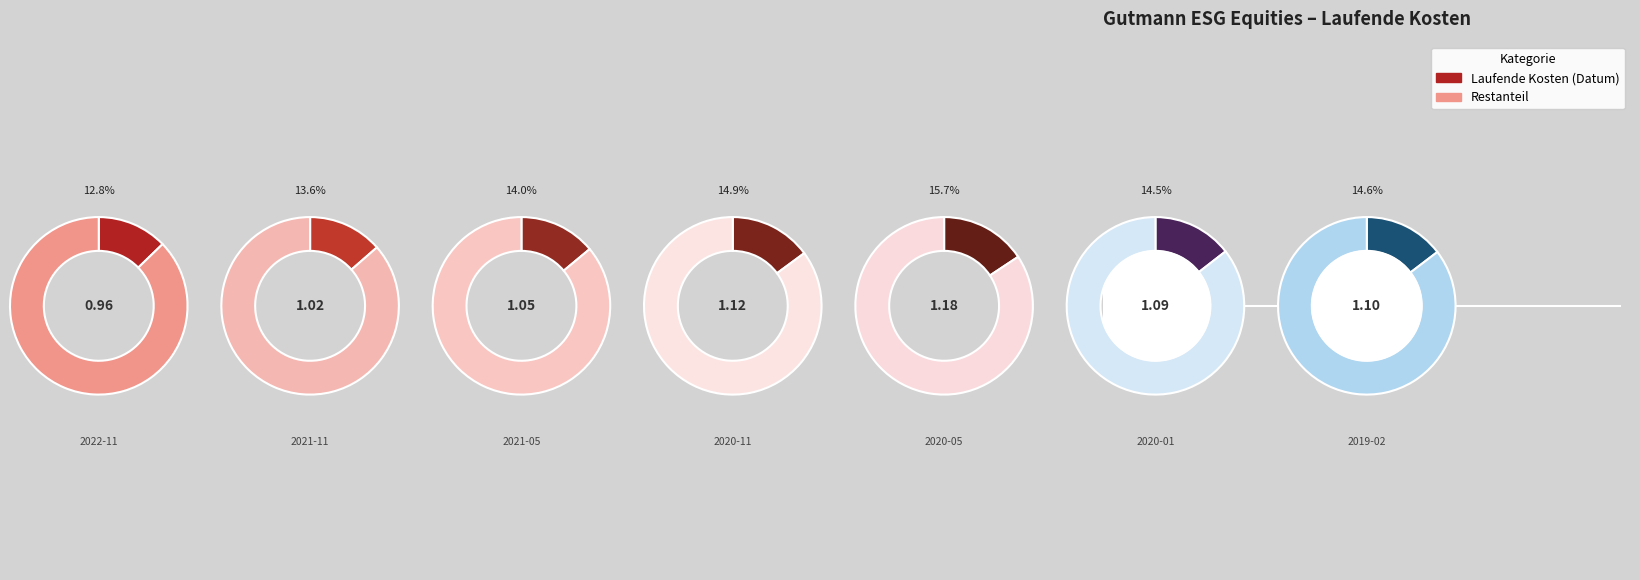

To the nearest percent, what is the difference between the largest and smallest slice percentages?

3%